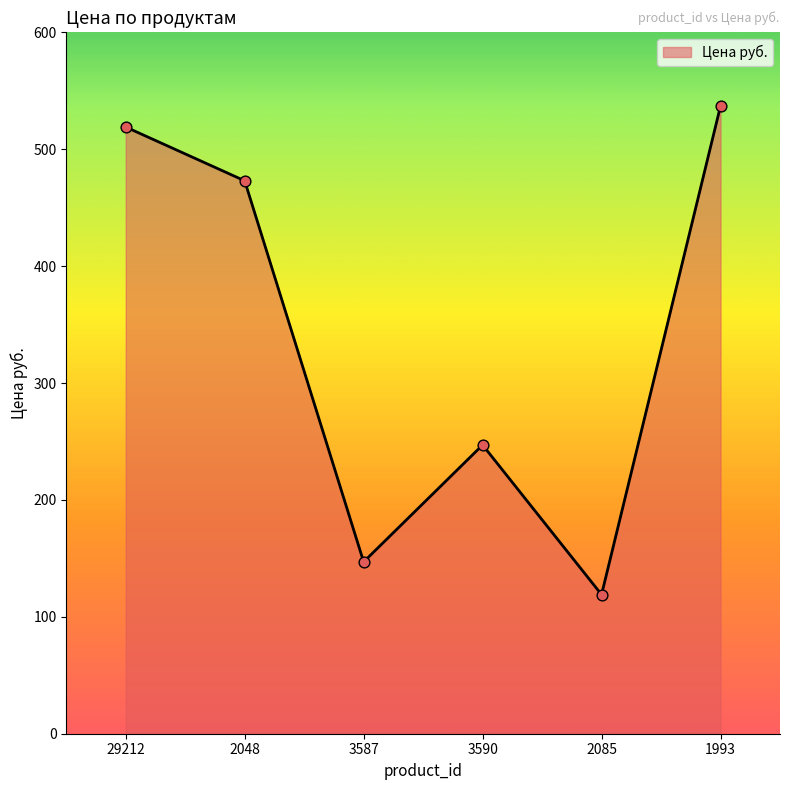

Which has a higher value, 3587 or 2048?

2048